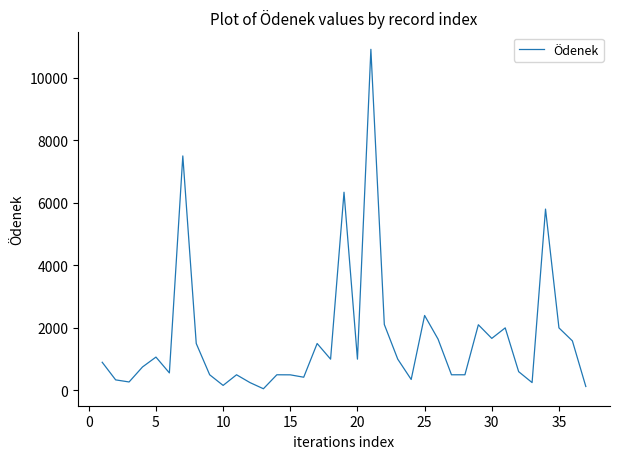

What is the maximum value shown in the chart?

10910